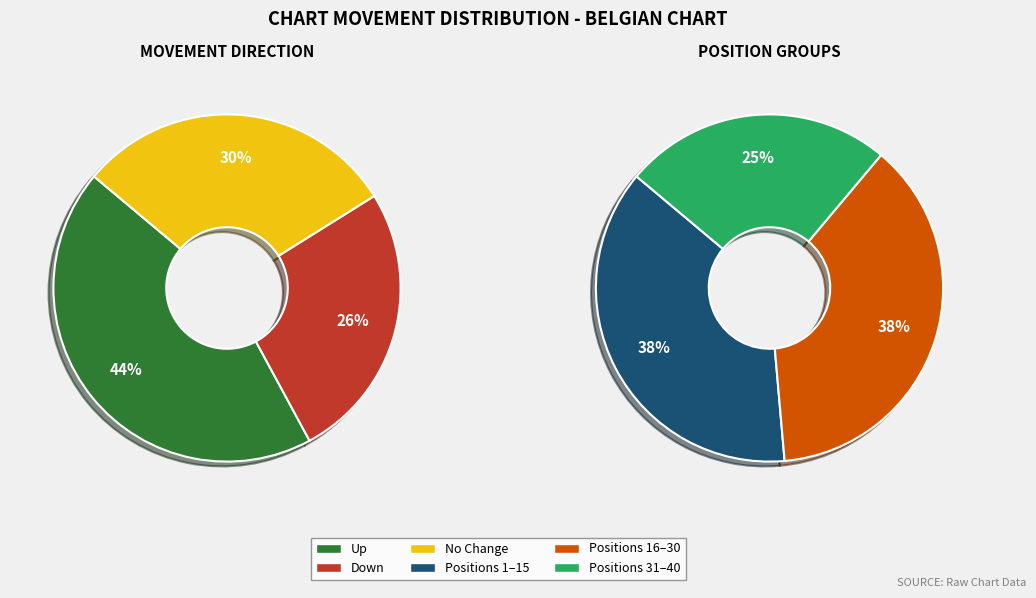

How many segments does this pie chart have?

3